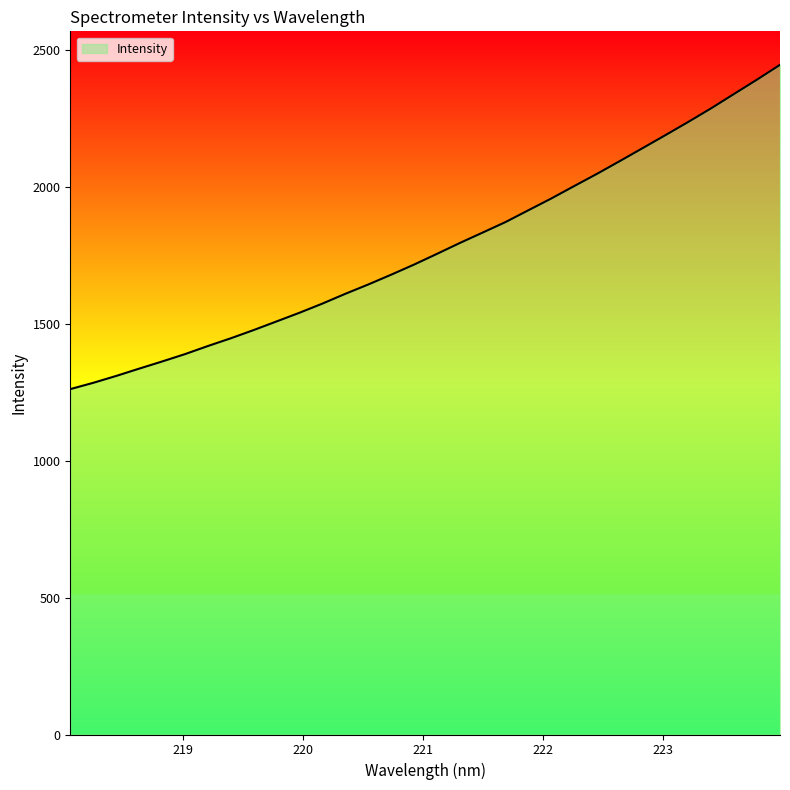

Count the number of data series in this chart.

1